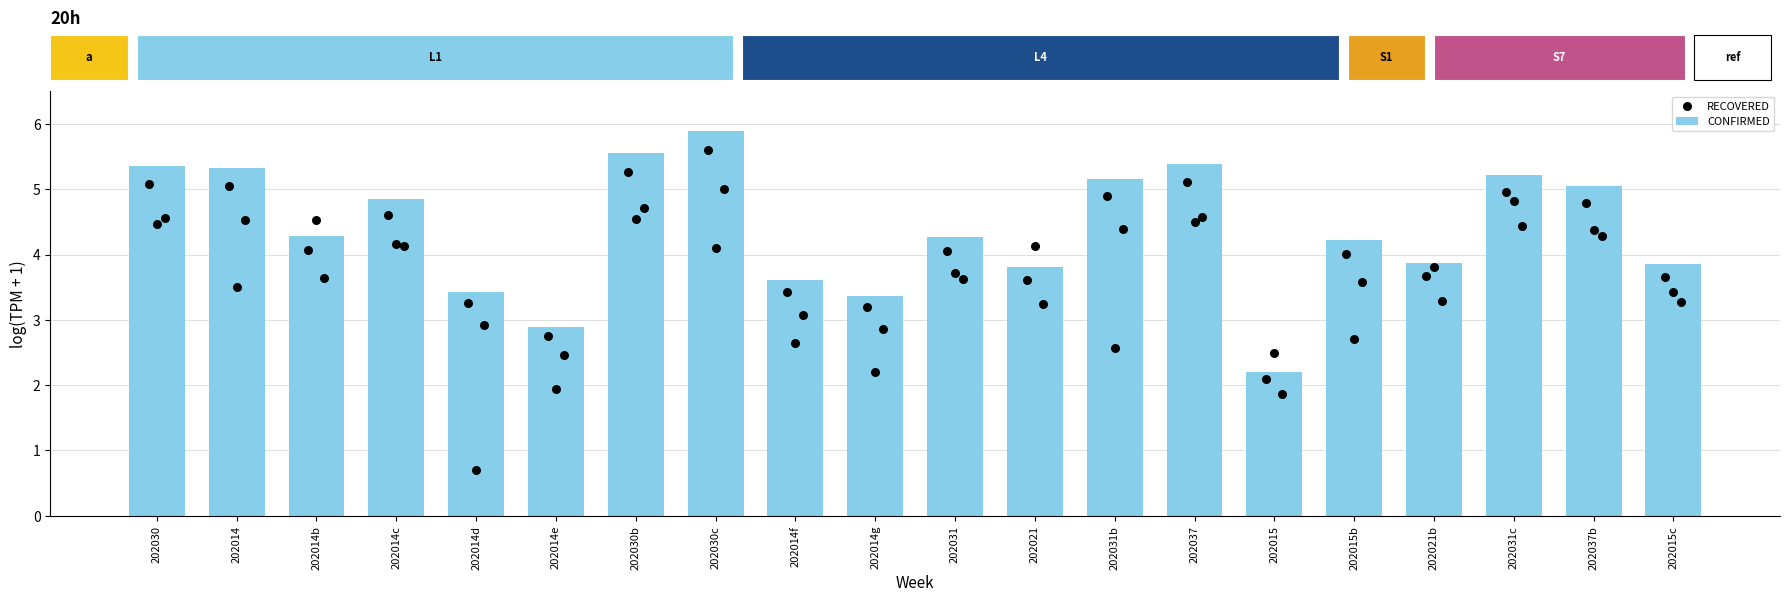

What is the total value across all series at 202037?

9.9